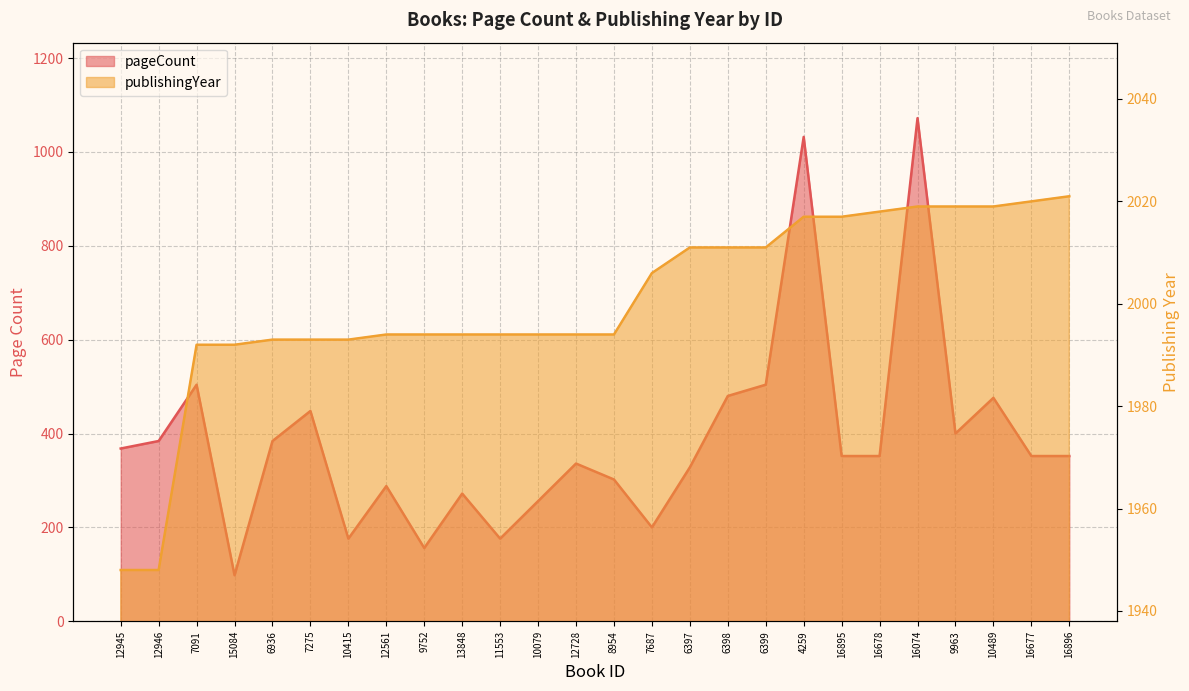

What are all the series names shown in the legend?

pageCount, publishingYear